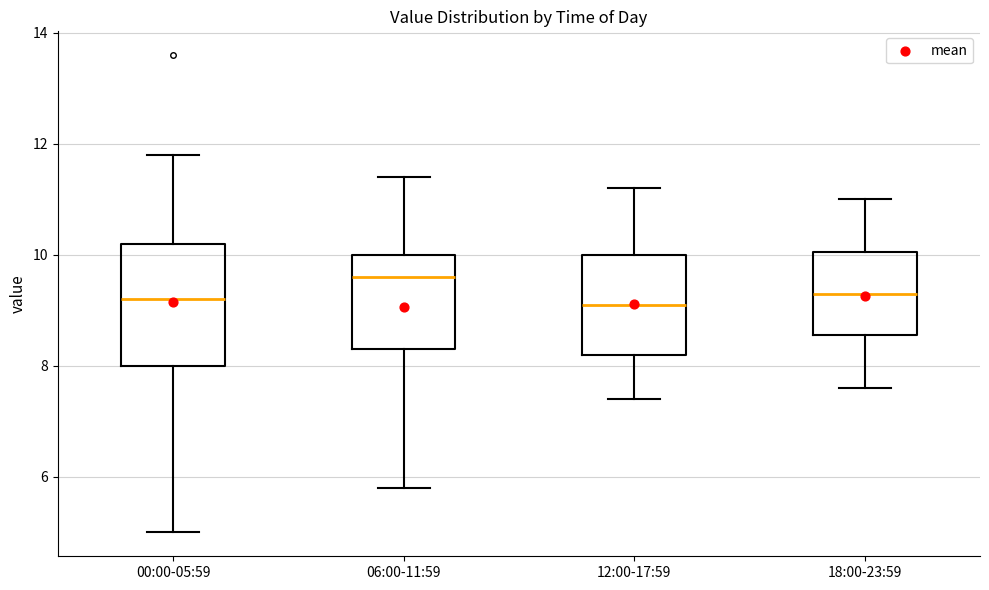

Reading left to right, transcribe this box plot: for each box, give where its median line is, the range the box spans, and where its two whiskers end, as read against the y-axis. The values are not printed on the chart, so give them approximately, as read against the axis.

00:00-05:59: median 9.2, box 8.0 to 10.2, whiskers 5.0 to 11.8
06:00-11:59: median 9.6, box 8.4 to 10.0, whiskers 5.8 to 11.4
12:00-17:59: median 9.2, box 8.2 to 10.0, whiskers 7.4 to 11.2
18:00-23:59: median 9.4, box 8.6 to 10.0, whiskers 7.6 to 11.0